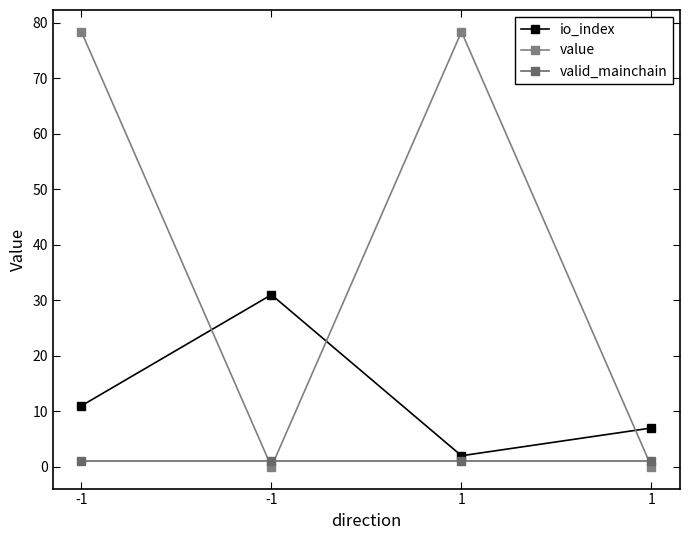

The value series shows 0.0 at 1. True or false?

False